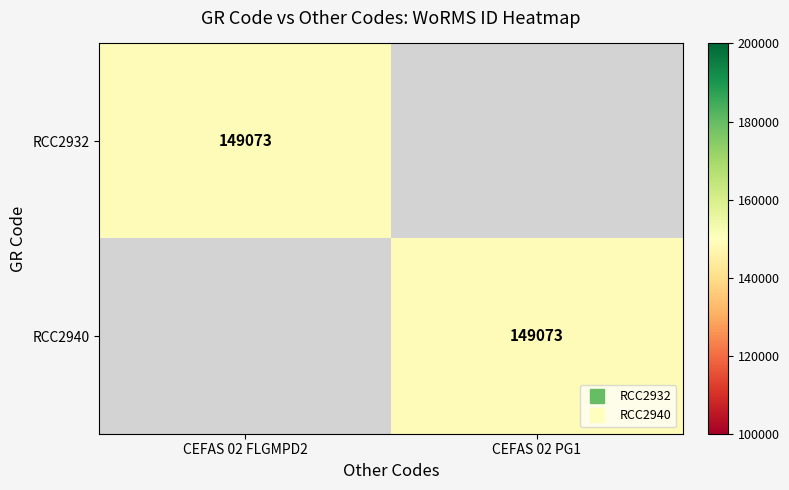

List the series in order of their peak value, lowest first.

RCC2932, RCC2940